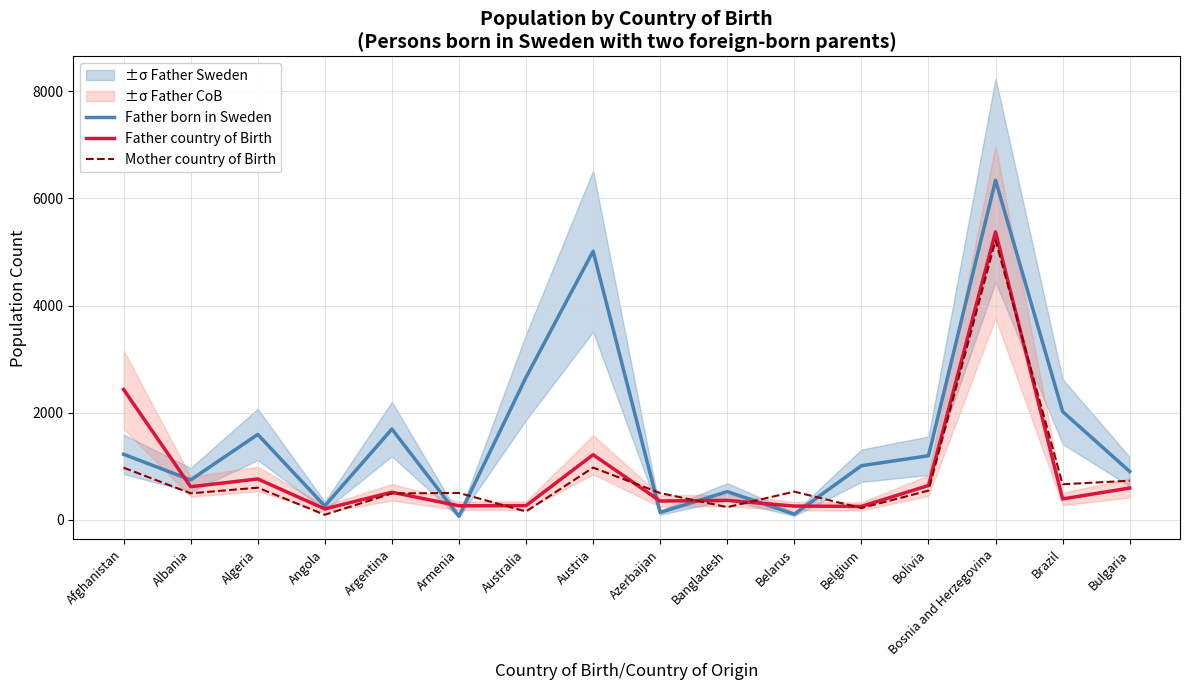

What are all the series names shown in the legend?

Father born in Sweden, Father country of Birth, Mother country of Birth